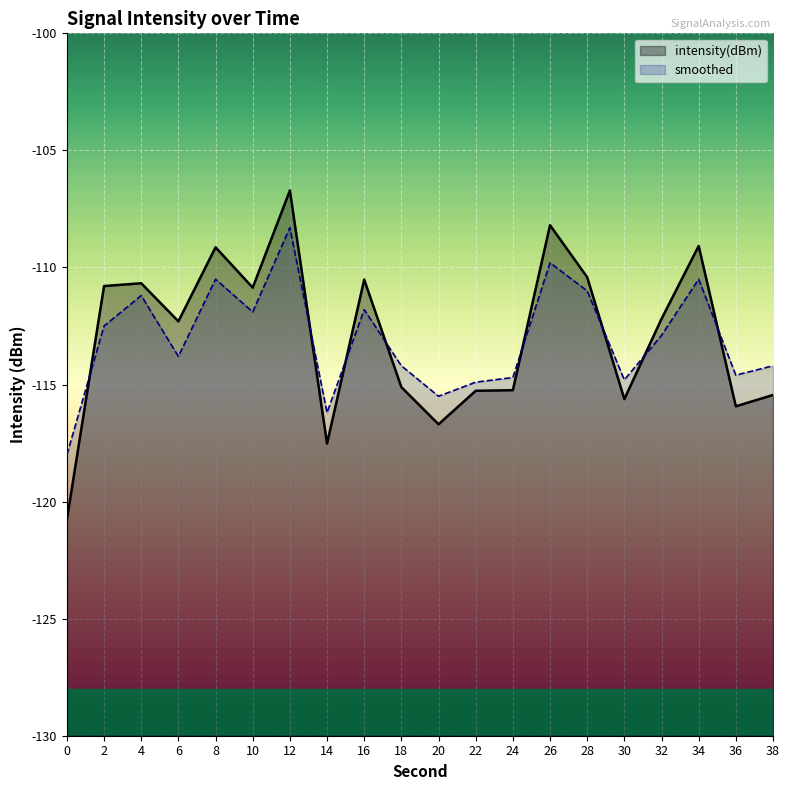

How many lines are shown in the chart?

2